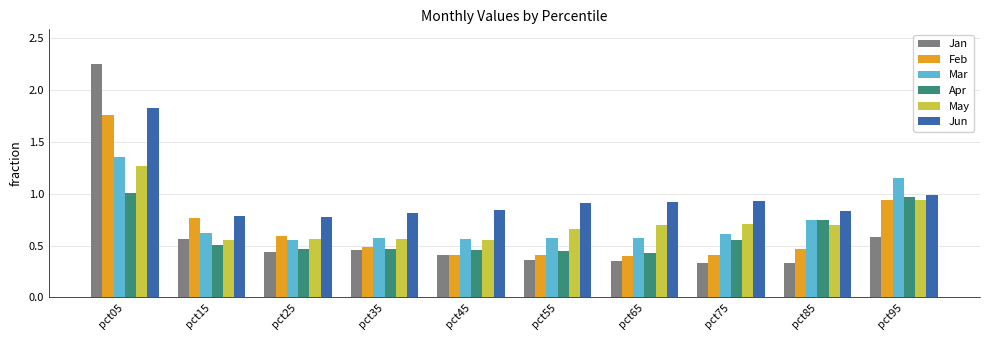

True or false: May has a value of 0.7 at pct55.

True